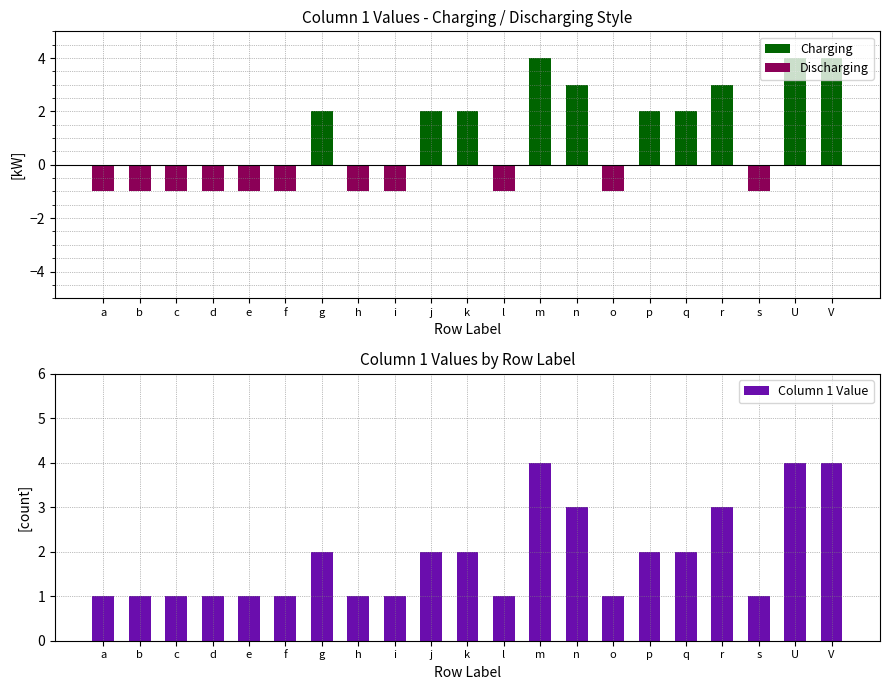

What is the total value across all series at k?

4